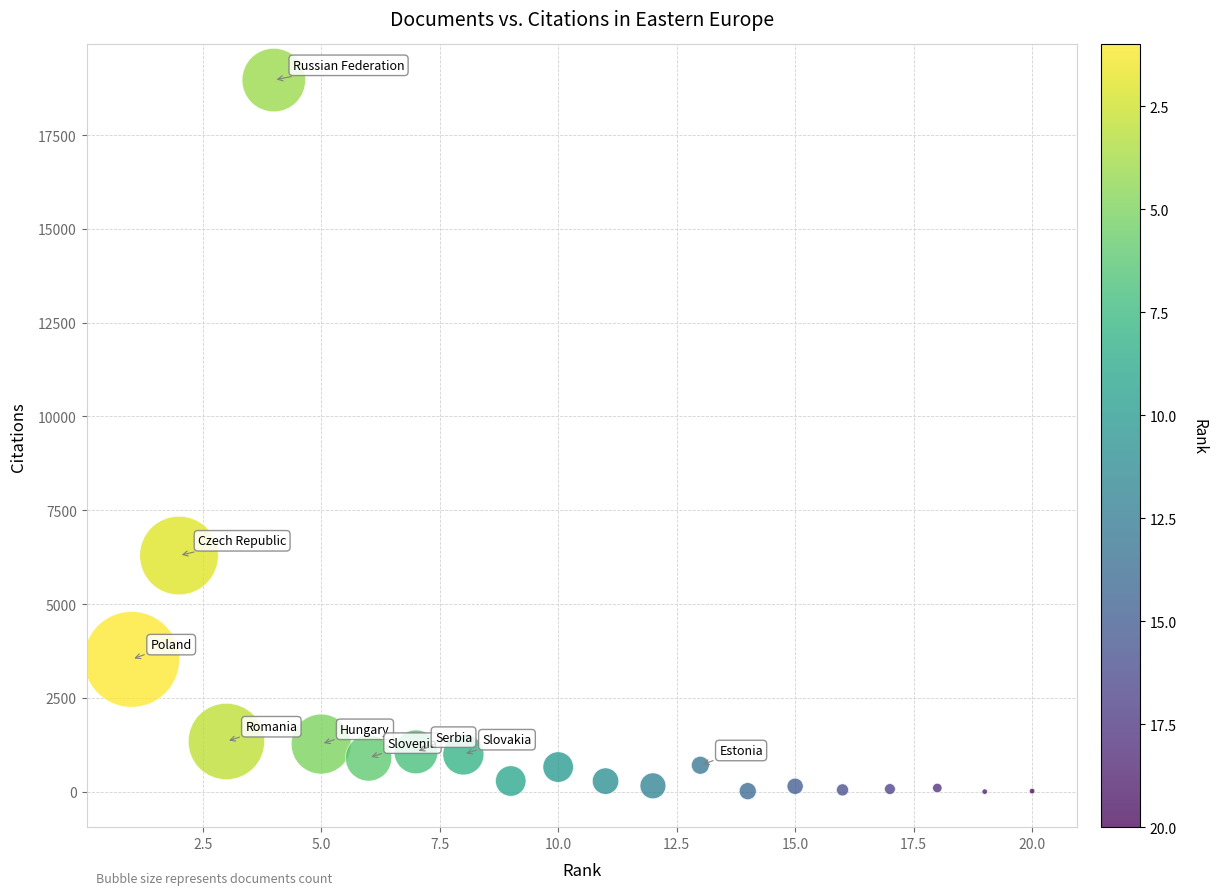

What Y value in the scatter plot is closest to 9483?

6293